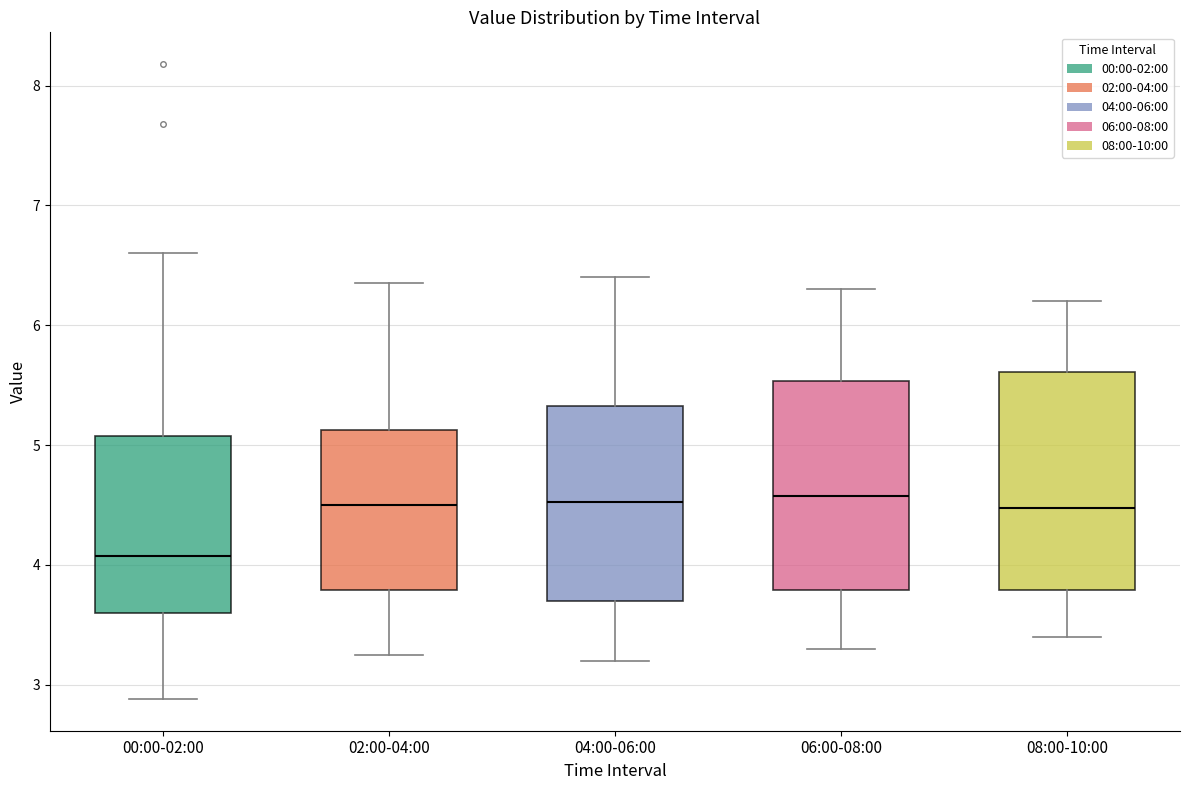

Reading left to right, transcribe this box plot: for each box, give where its median line is, the range the box spans, and where its two whiskers end, as read against the y-axis. The values are not printed on the chart, so give them approximately, as read against the axis.

00:00-02:00: median 4.1, box 3.6 to 5.1, whiskers 2.9 to 6.6
02:00-04:00: median 4.5, box 3.8 to 5.1, whiskers 3.3 to 6.4
04:00-06:00: median 4.5, box 3.7 to 5.3, whiskers 3.2 to 6.4
06:00-08:00: median 4.6, box 3.8 to 5.5, whiskers 3.3 to 6.3
08:00-10:00: median 4.5, box 3.8 to 5.6, whiskers 3.4 to 6.2